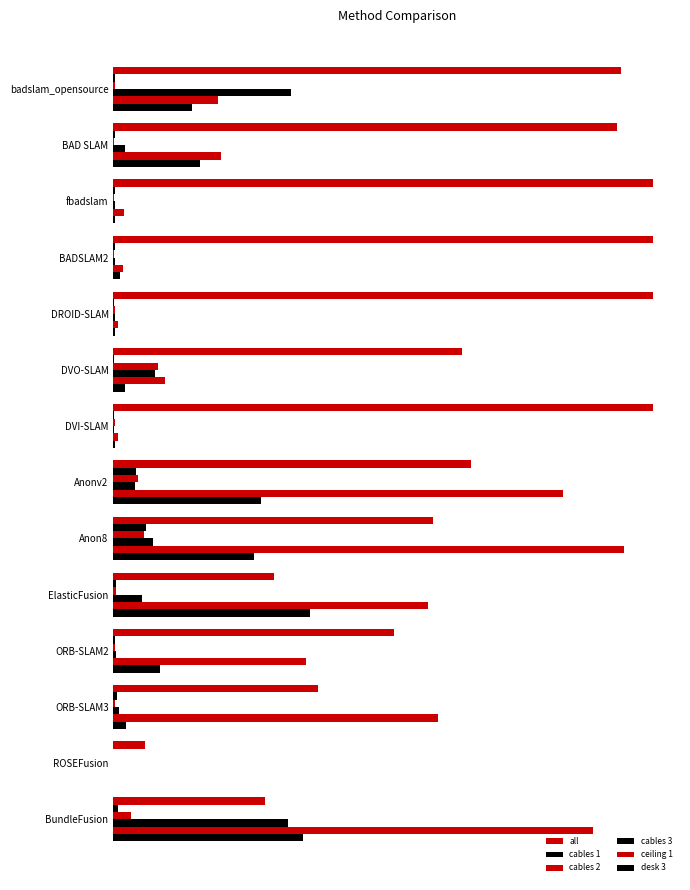

How many distinct data groups are displayed?

6